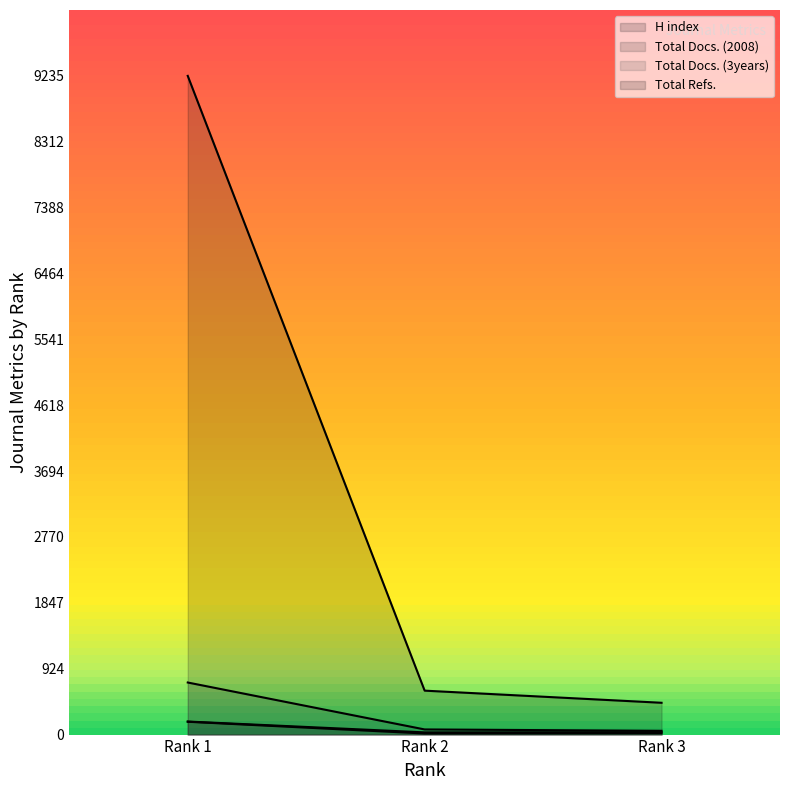

How many lines are shown in the chart?

4